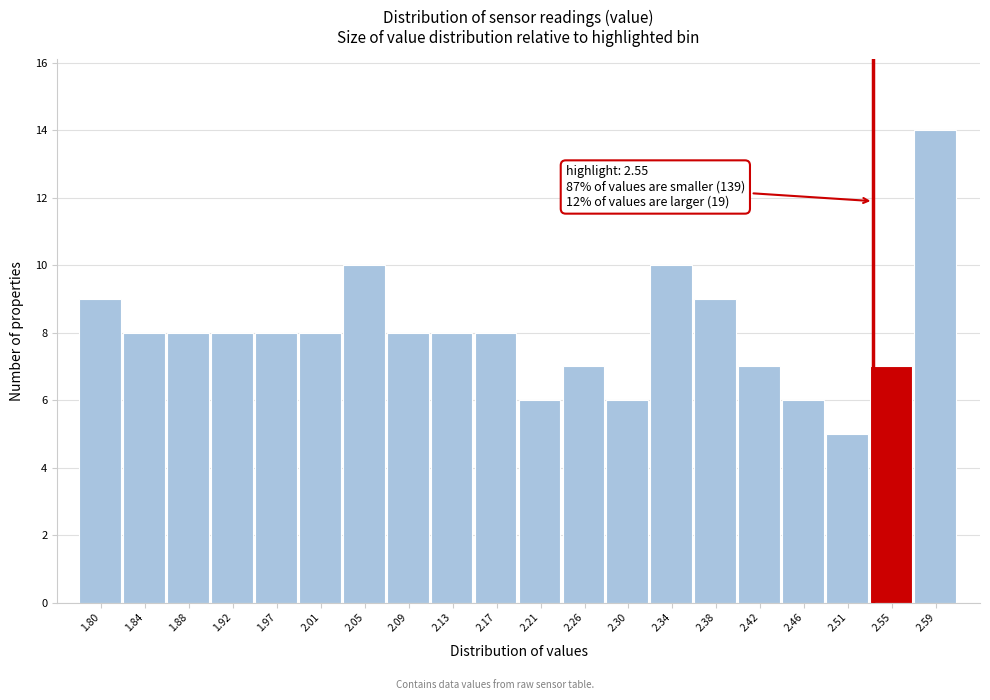

Reading left to right, transcribe all the data shown in this chart.

1.80=9	1.84=8	1.88=8	1.92=8	1.97=8	2.01=8	2.05=10	2.09=8	2.13=8	2.17=8	2.21=6	2.26=7	2.30=6	2.34=10	2.38=9	2.42=7	2.46=6	2.51=5	2.55=7	2.59=14